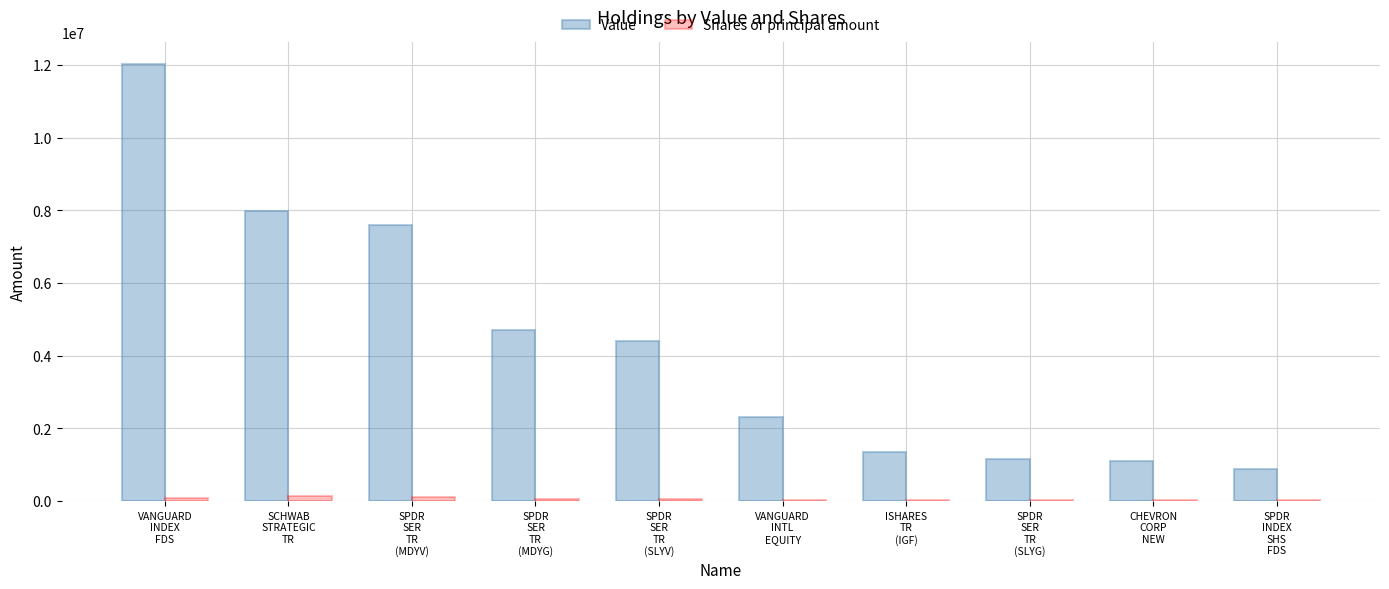

Which series has the largest total across all categories?

Value